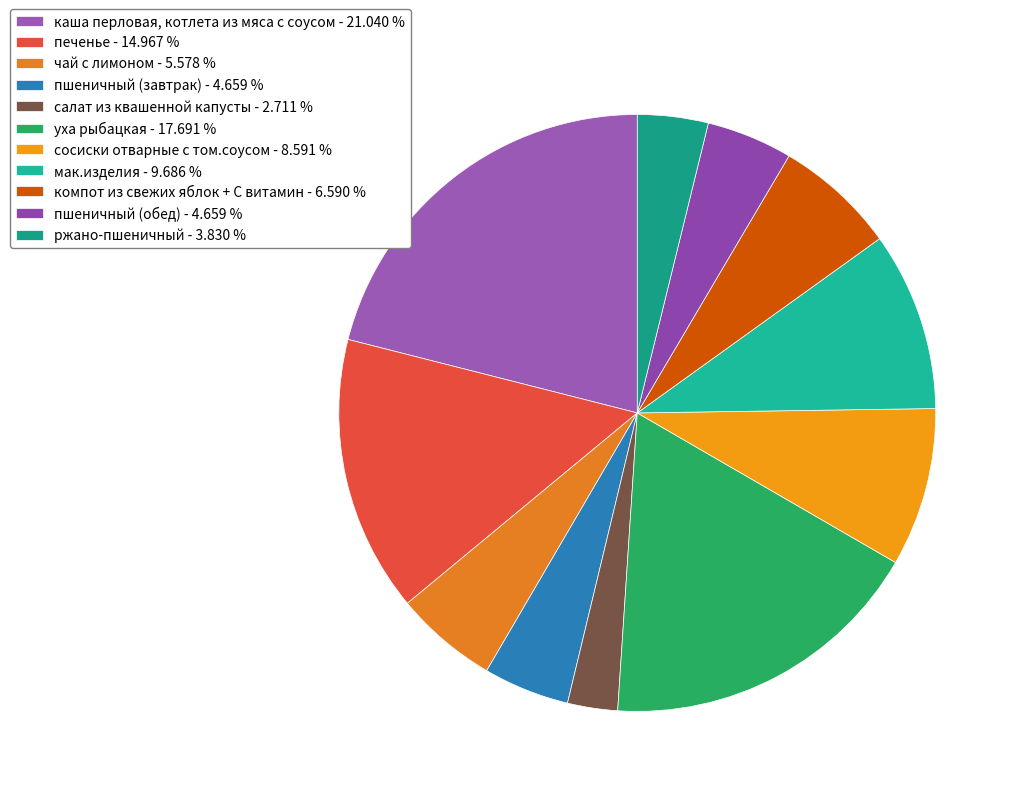

How many slices are in this pie chart?

11